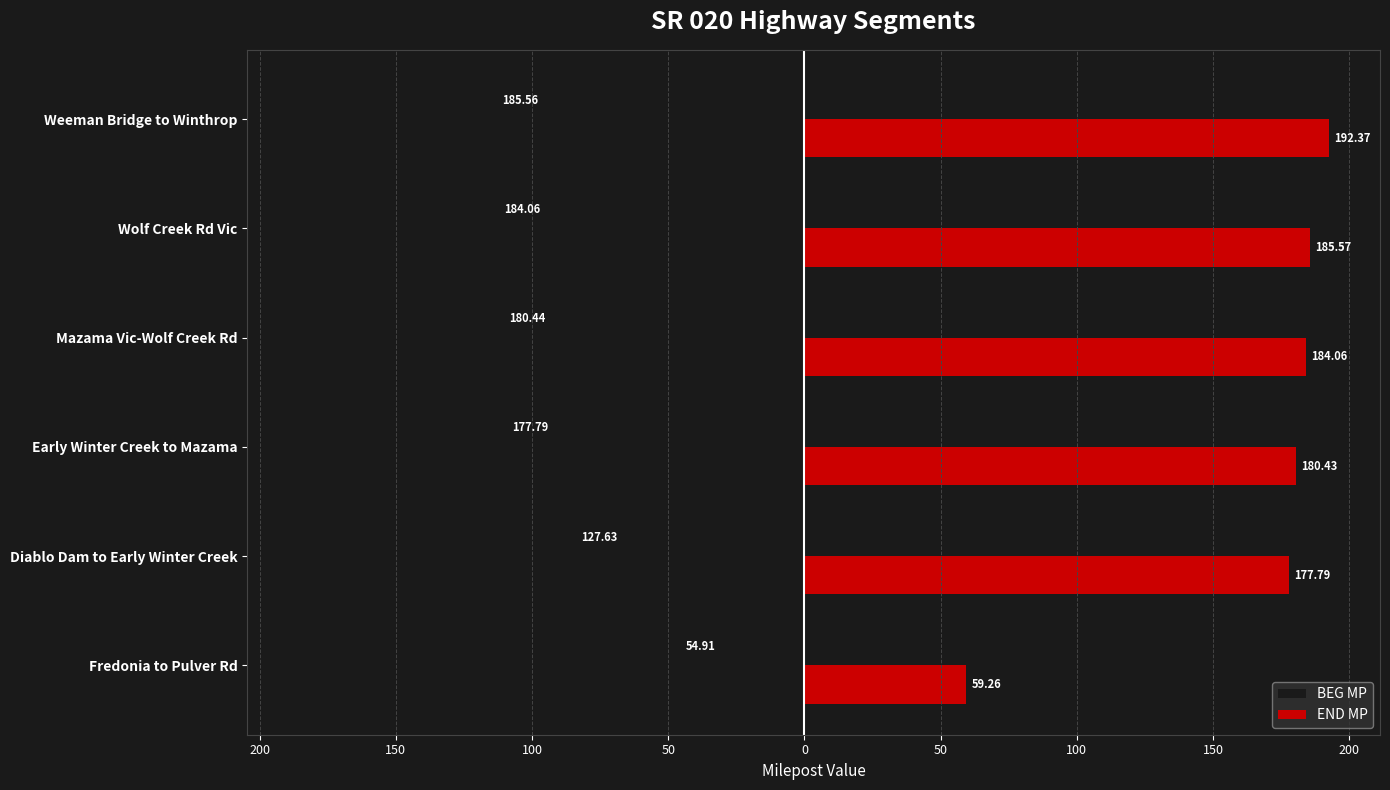

Which series has the largest total across all categories?

END MP